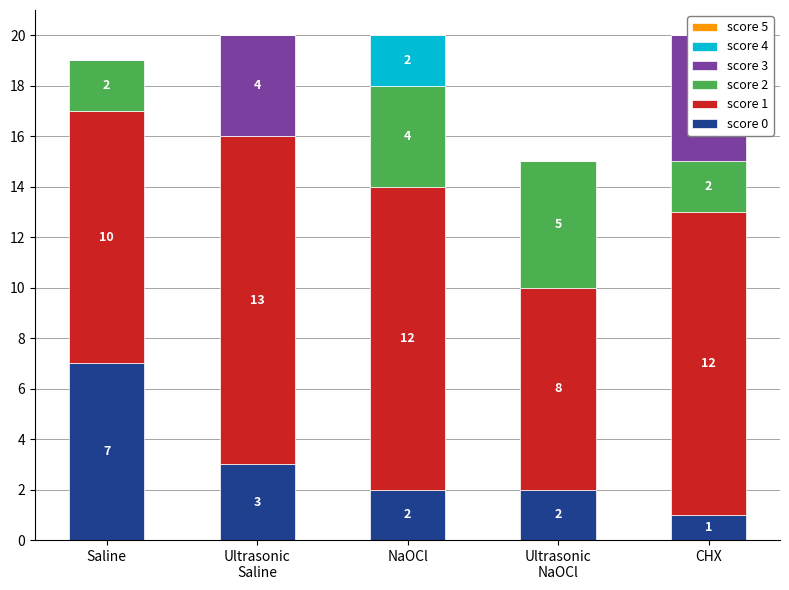

At how many categories does at least one series exceed 9?

4